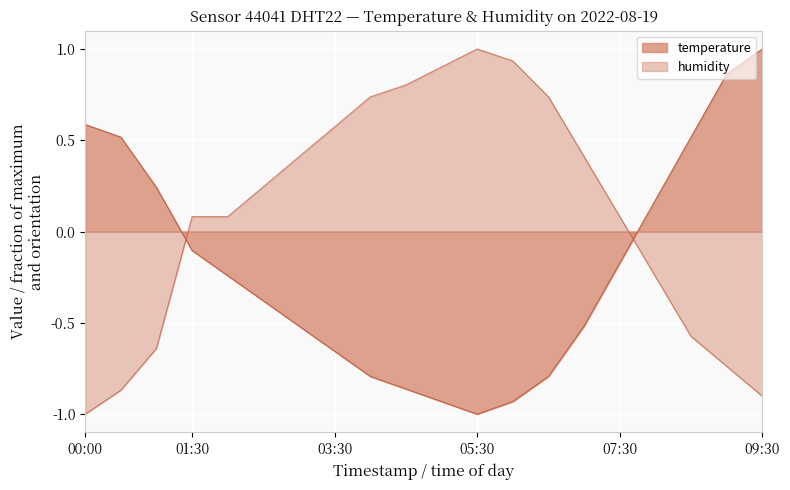

How many data points in temperature are above 0?

7